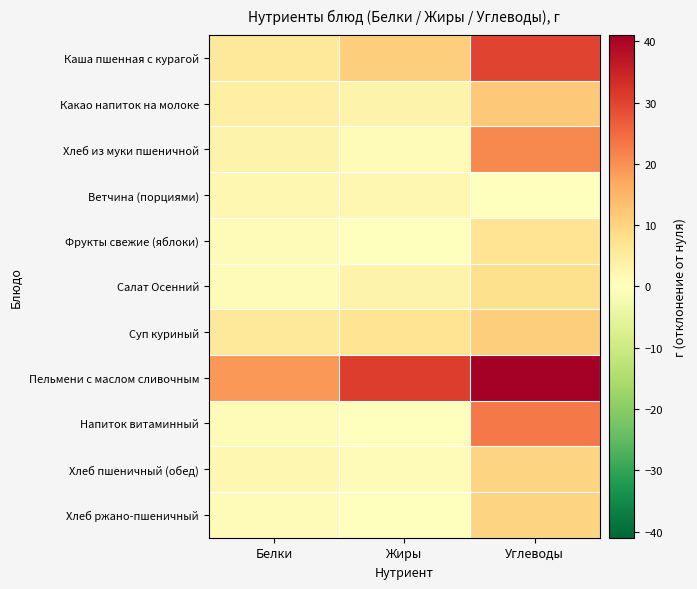

At how many categories does at least one series exceed 7?

3